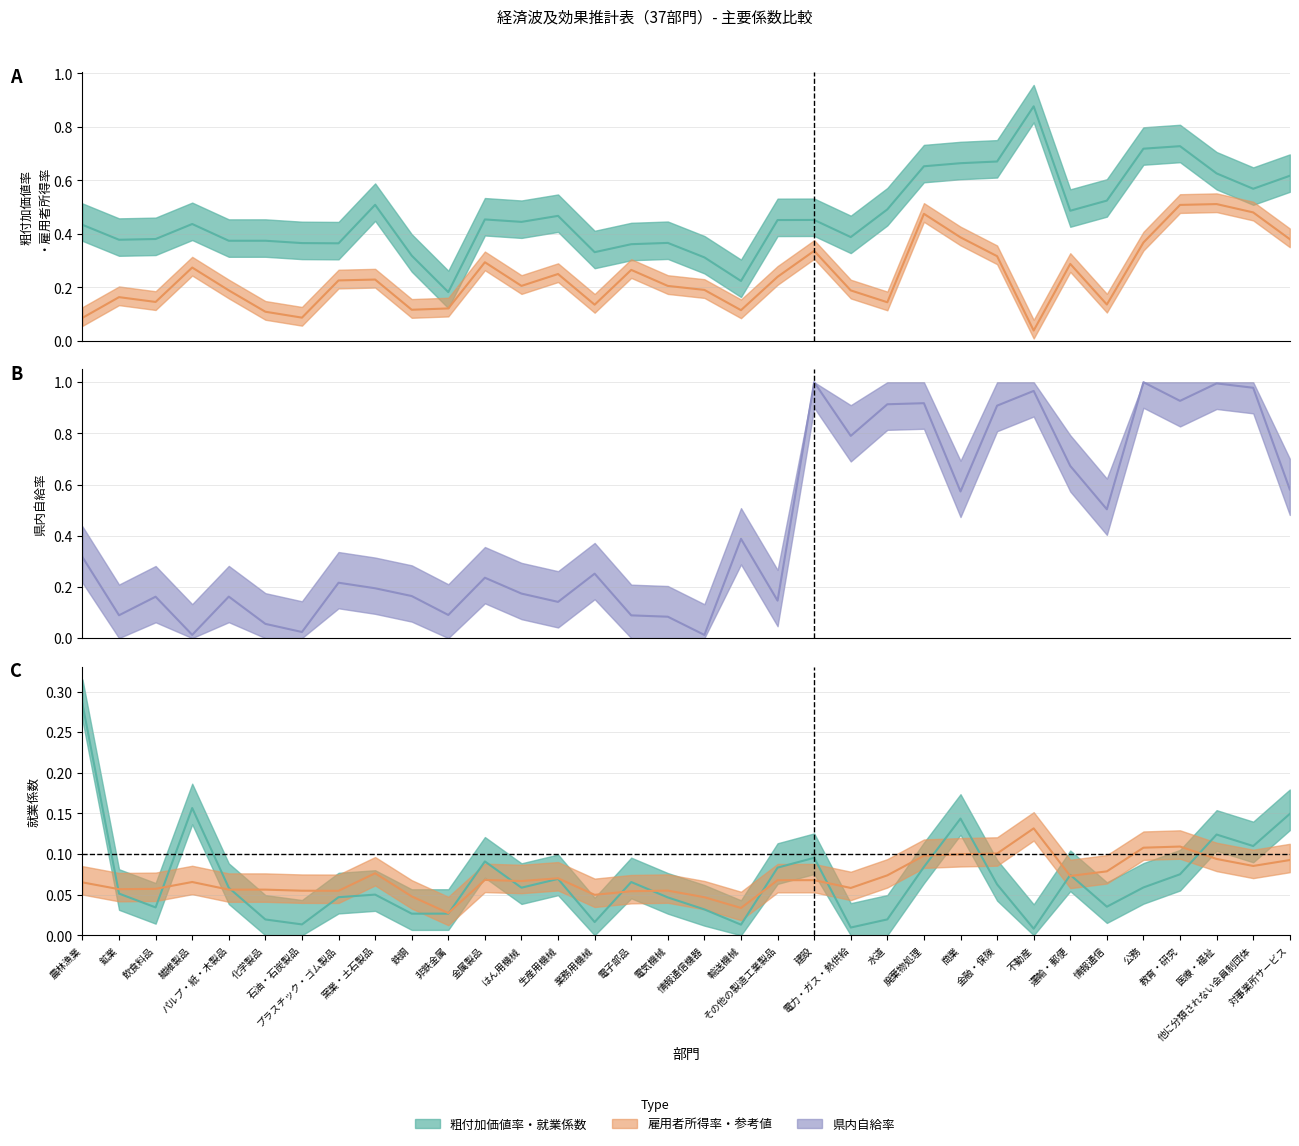

Which has a higher value, 医療・福祉 or 情報通信機器?

医療・福祉